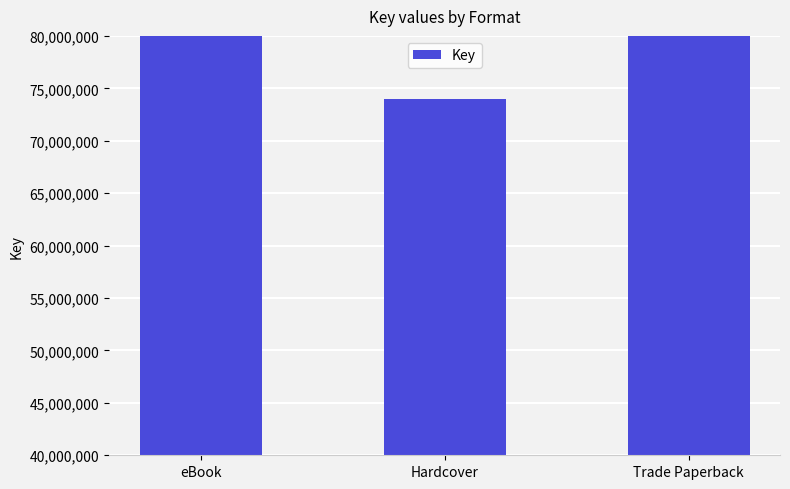

How many data points are less than 121027970?

1